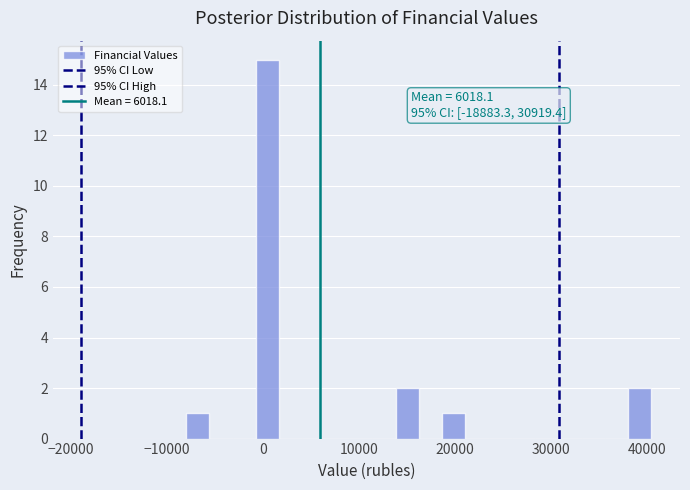

Read against the x-axis, roughly where is the centre of the tallest bar?

1000